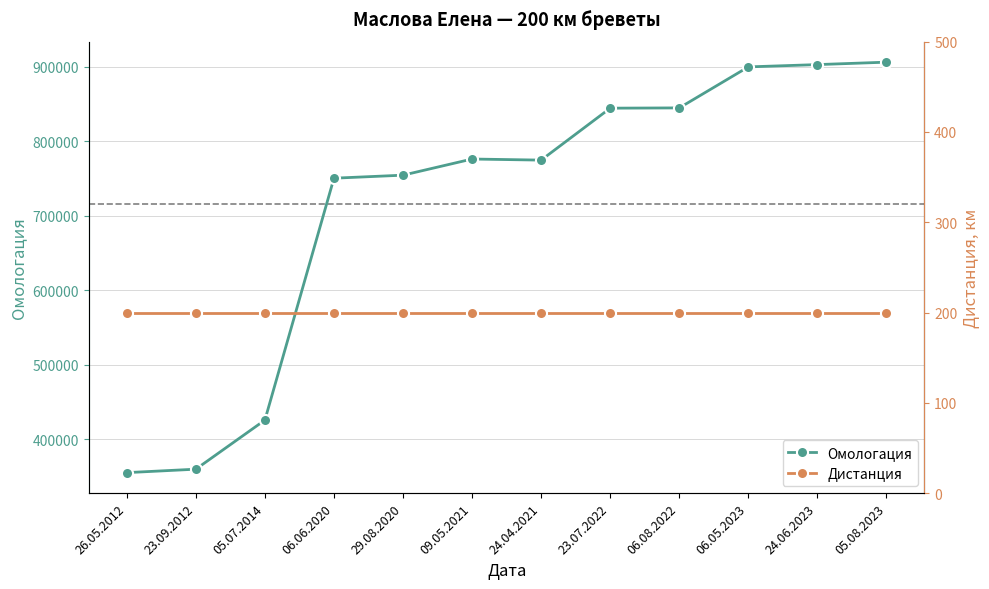

Rank the series by their maximum value, from lowest to highest.

Дистанция, Омологация